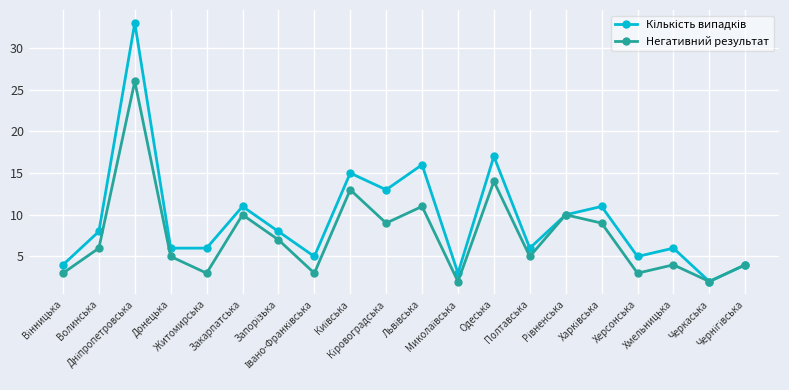

What is the value of the Негативний результат point at the 20th from the left?

4